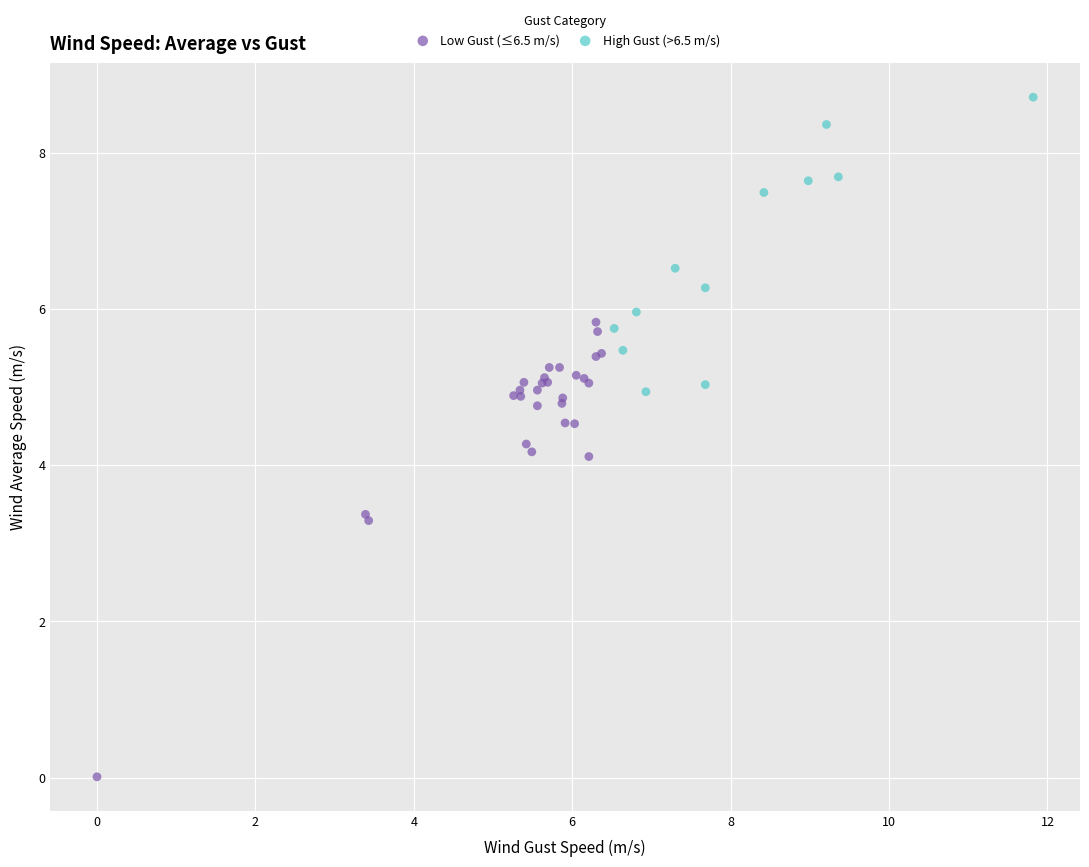

Which series reaches the minimum Y coordinate?

Low Gust (≤6.5 m/s)